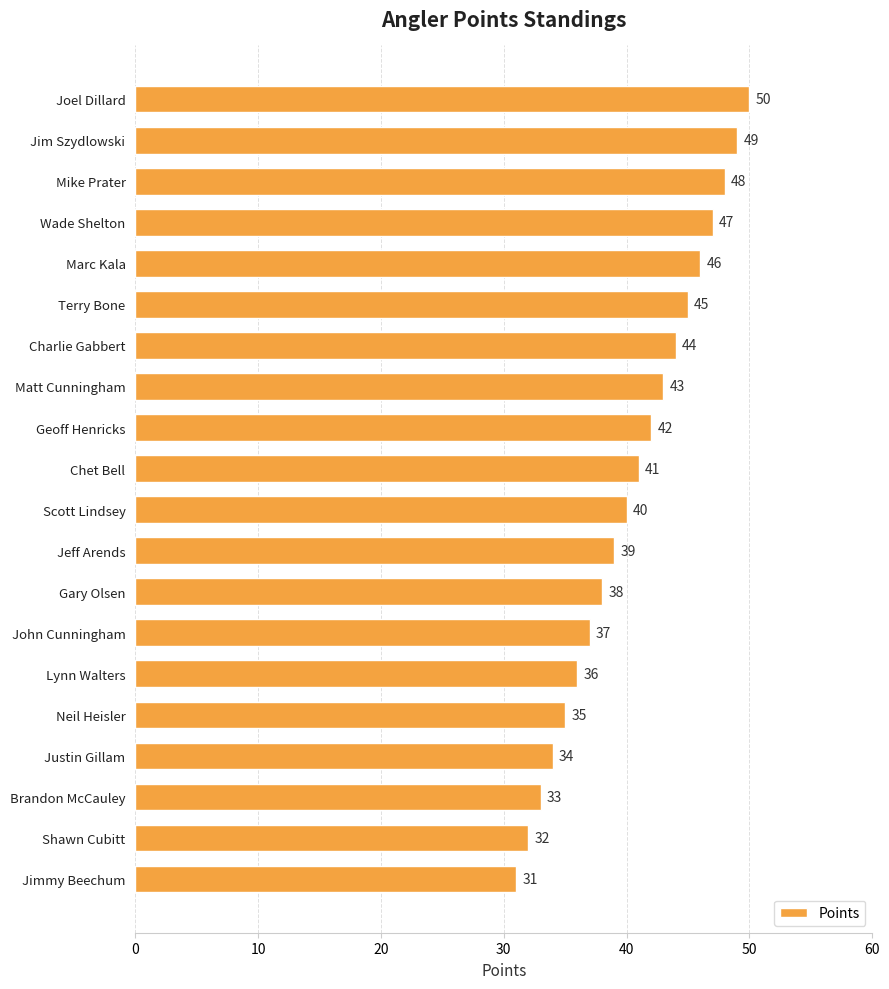

Reading bottom to top, transcribe all the data shown in this chart.

31	32	33	34	35	36	37	38	39	40	41	42	43	44	45	46	47	48	49	50